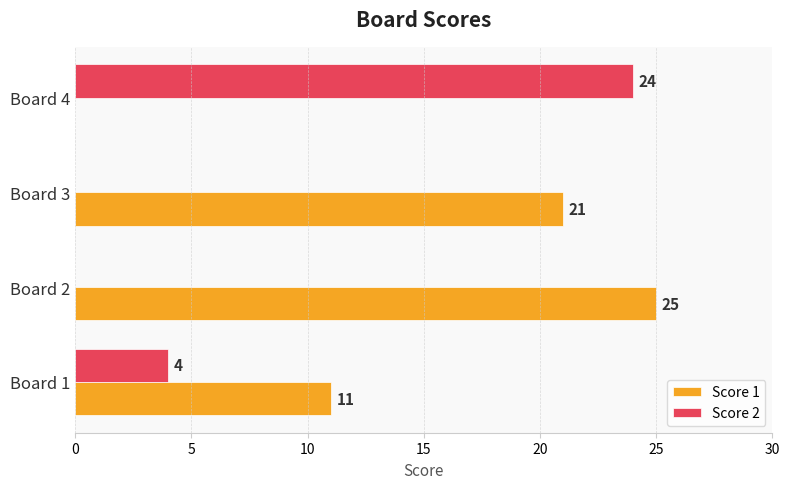

At which category is the sum across all series the highest?

Board 2